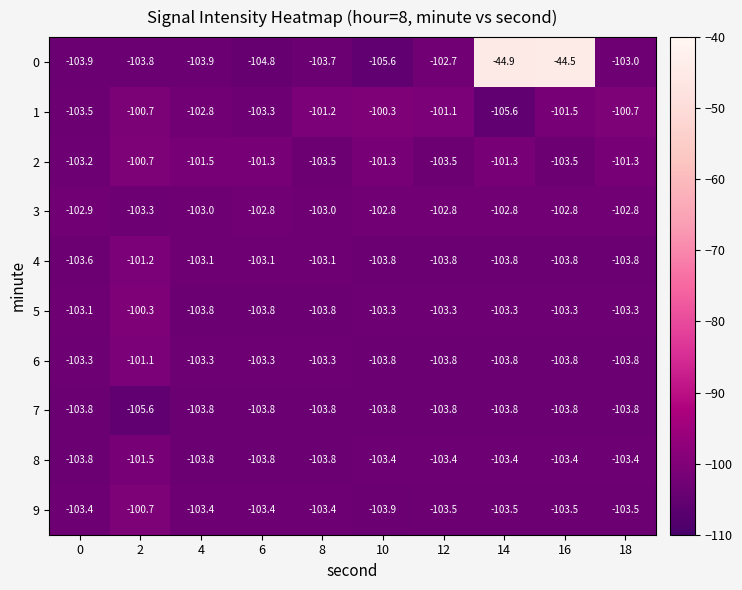

What is the difference between the highest and lowest values at 8?

2.6